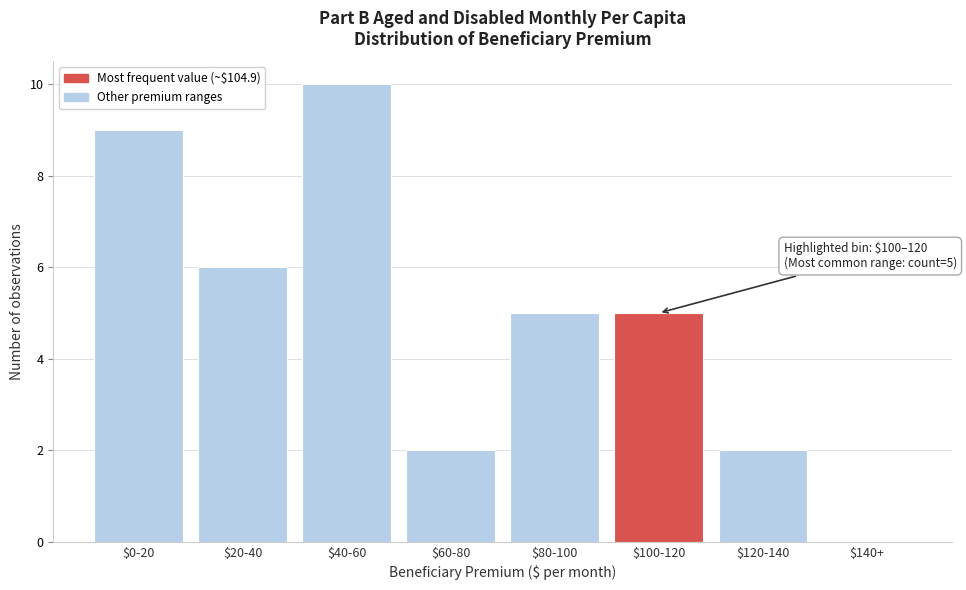

What is the sum of all values?

39